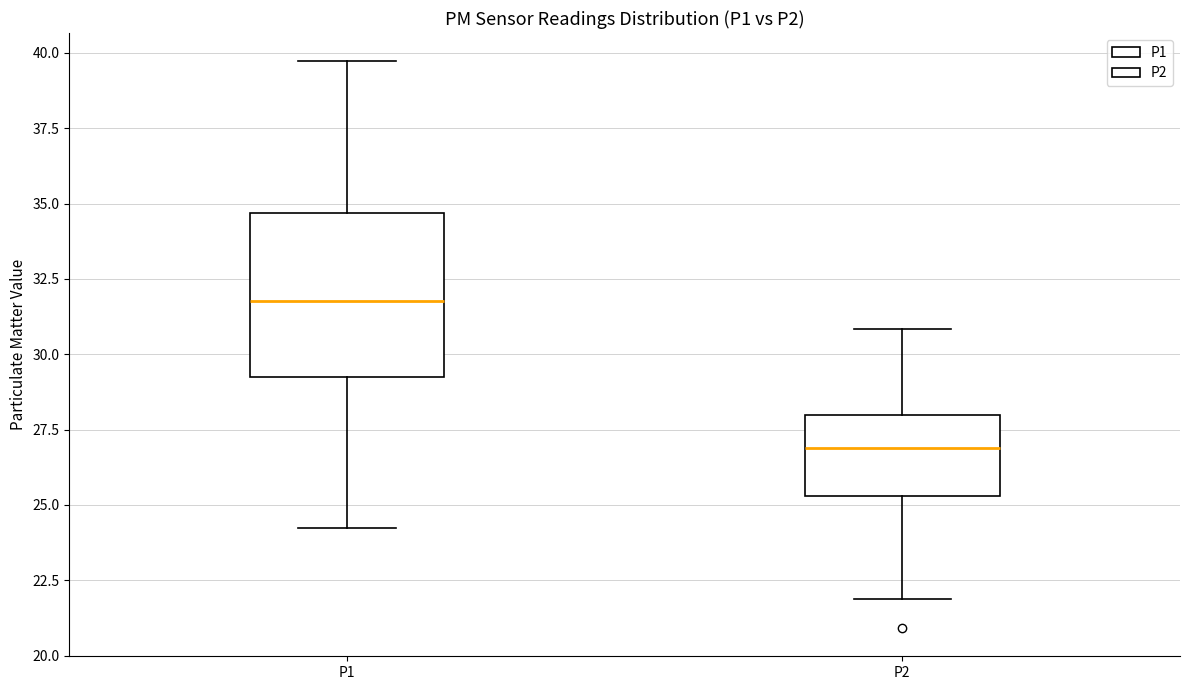

Reading left to right, read every box against the y-axis: the position of its median line, the range the box covers, and the ends of its whiskers. The values are not printed on the chart, so give them approximately, as read against the axis.

P1: median 32.0, box 29.5 to 34.5, whiskers 24.5 to 39.5
P2: median 27.0, box 25.5 to 28.0, whiskers 22.0 to 31.0